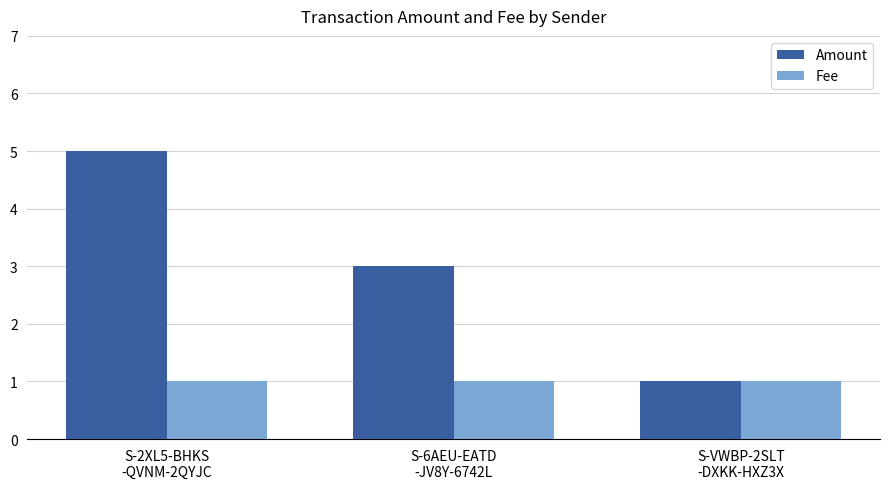

What is the sum of all Fee values?

3